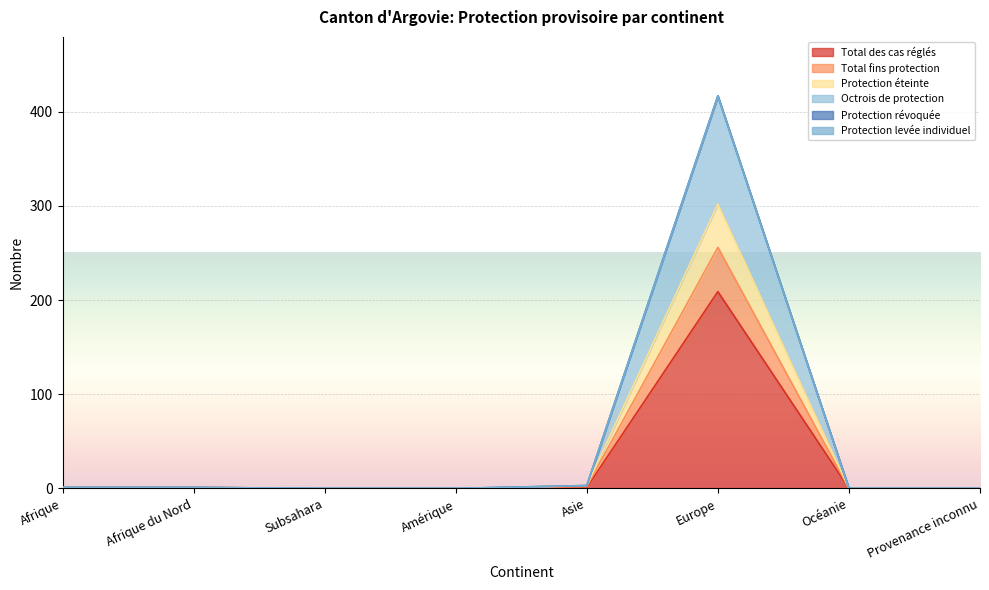

Which series has the largest range (max minus min)?

Octrois de protection